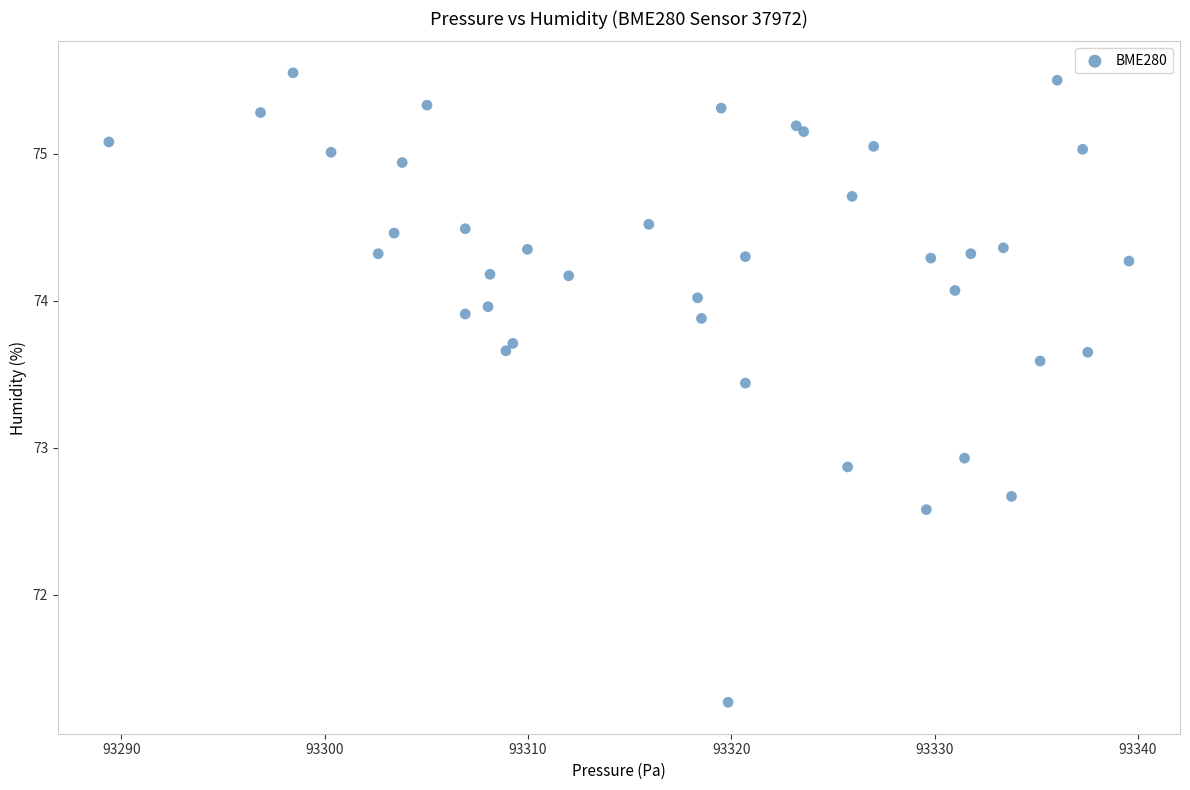

What Y value in the scatter plot is closest to 73?

72.9